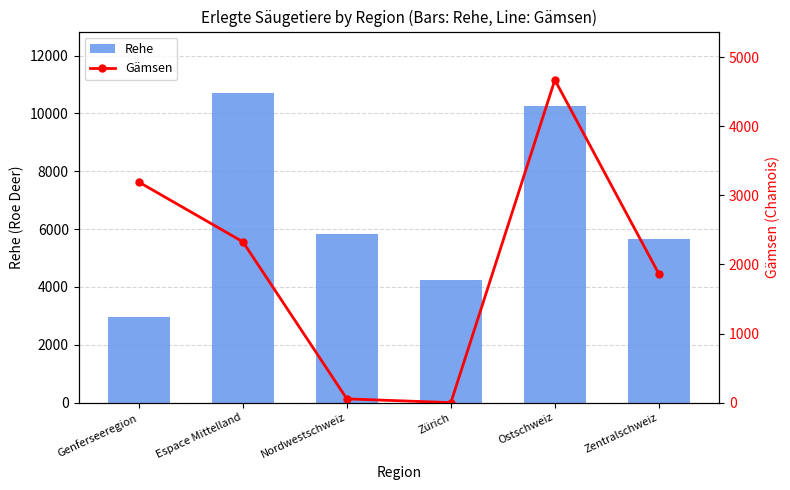

Rank the series by their average value, from lowest to highest.

Gämsen, Rehe